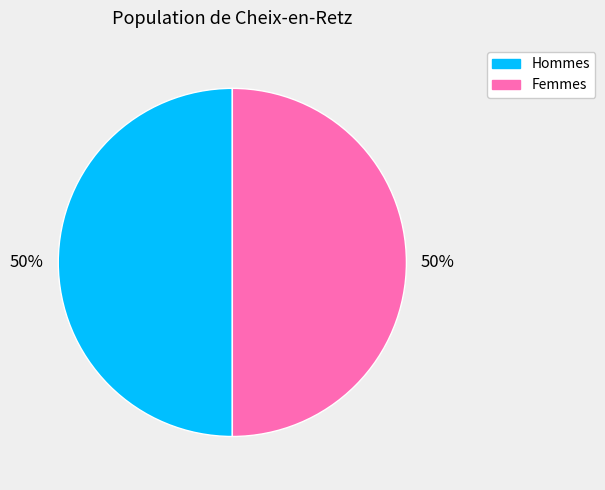

To the nearest percent, what is the average slice percentage?

50%